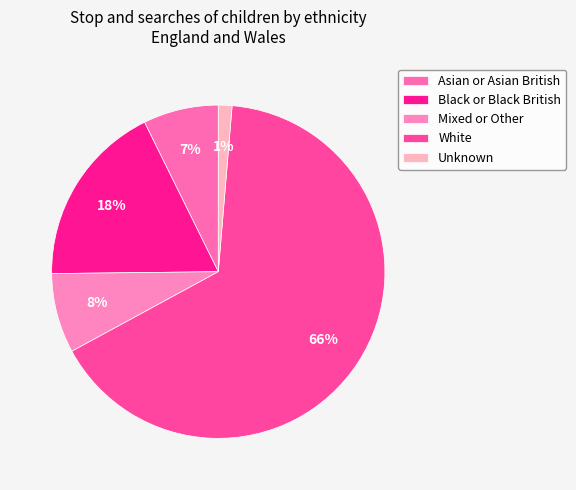

What is the largest slice in the pie chart?

White